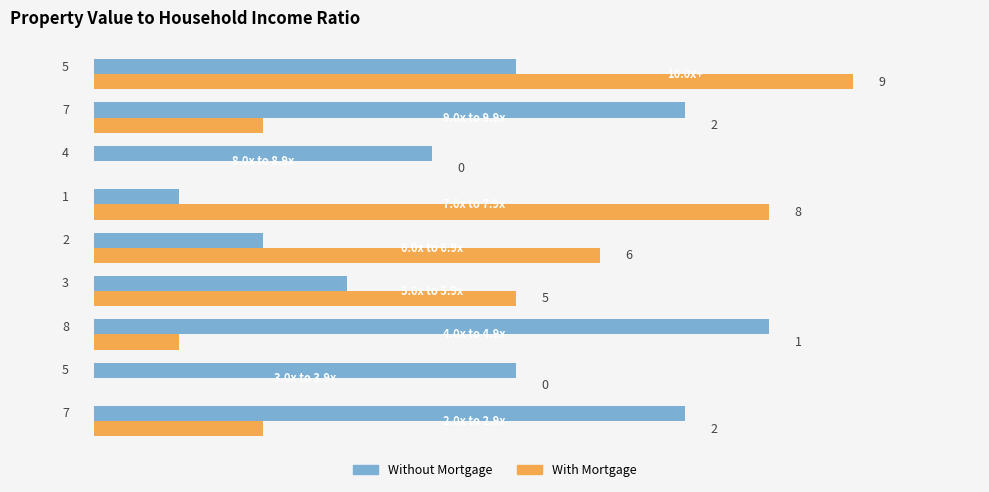

Count the number of data series in this chart.

2